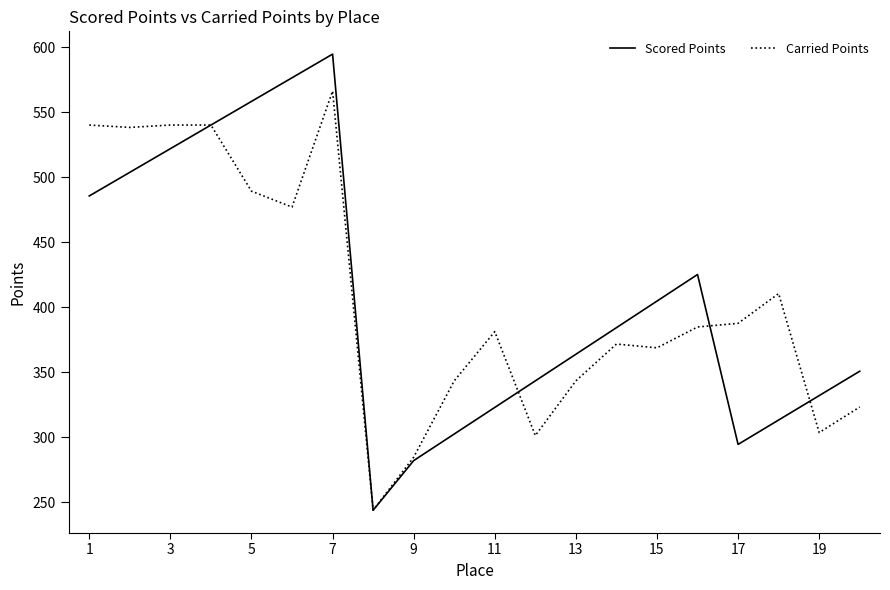

Does the chart display data point markers on the line(s)?

No